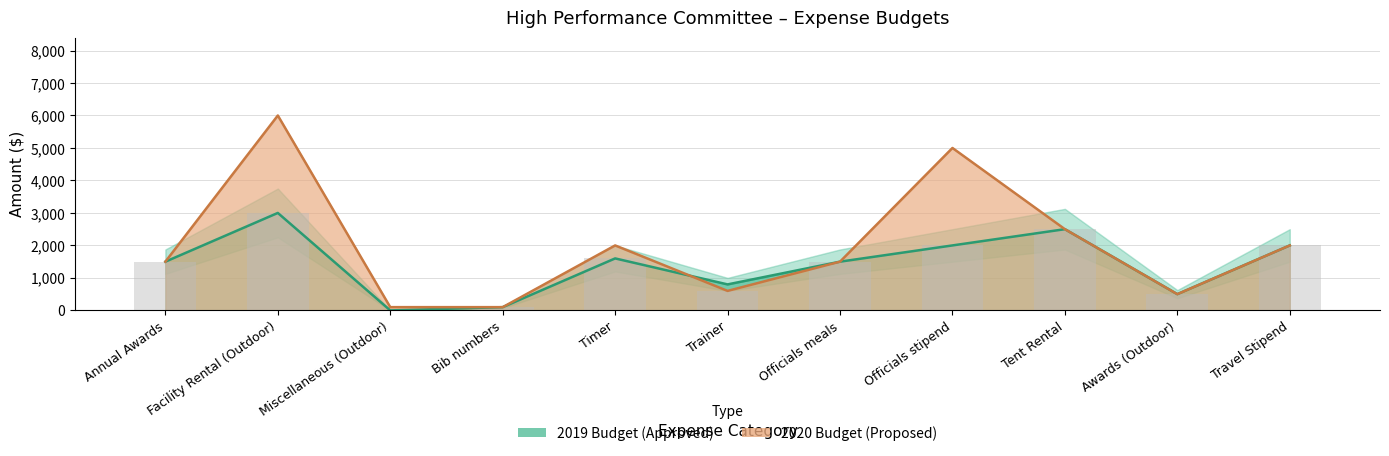

Where does the 2019 Budget series first go above 1500?

Facility Rental (Outdoor)